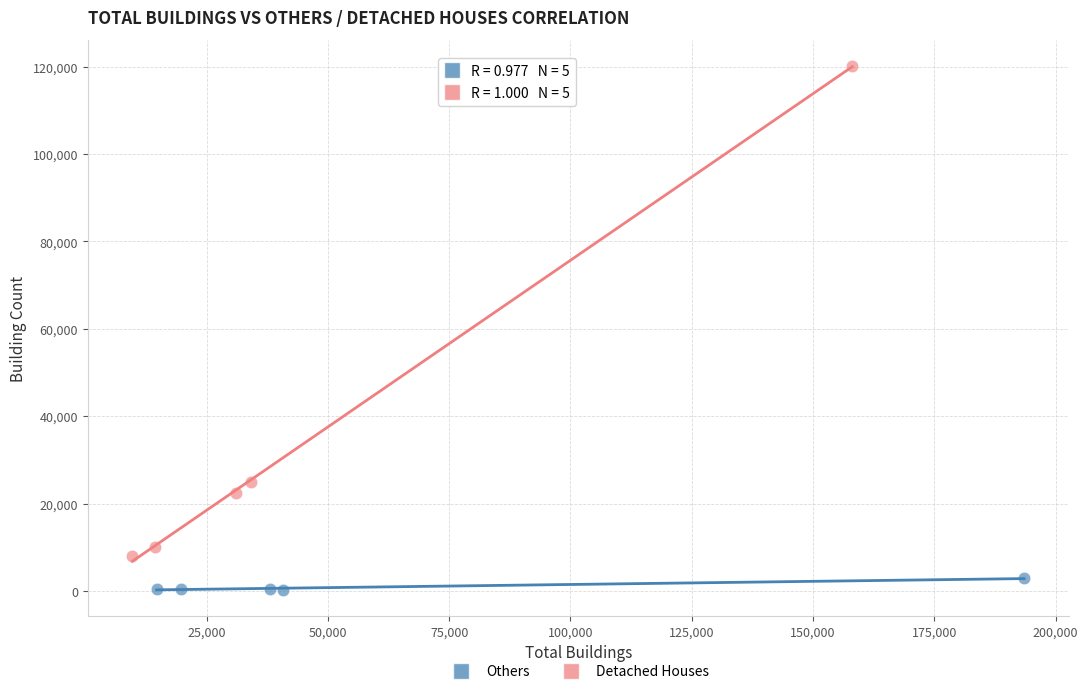

What are all the series names shown in the legend?

Others, Detached Houses